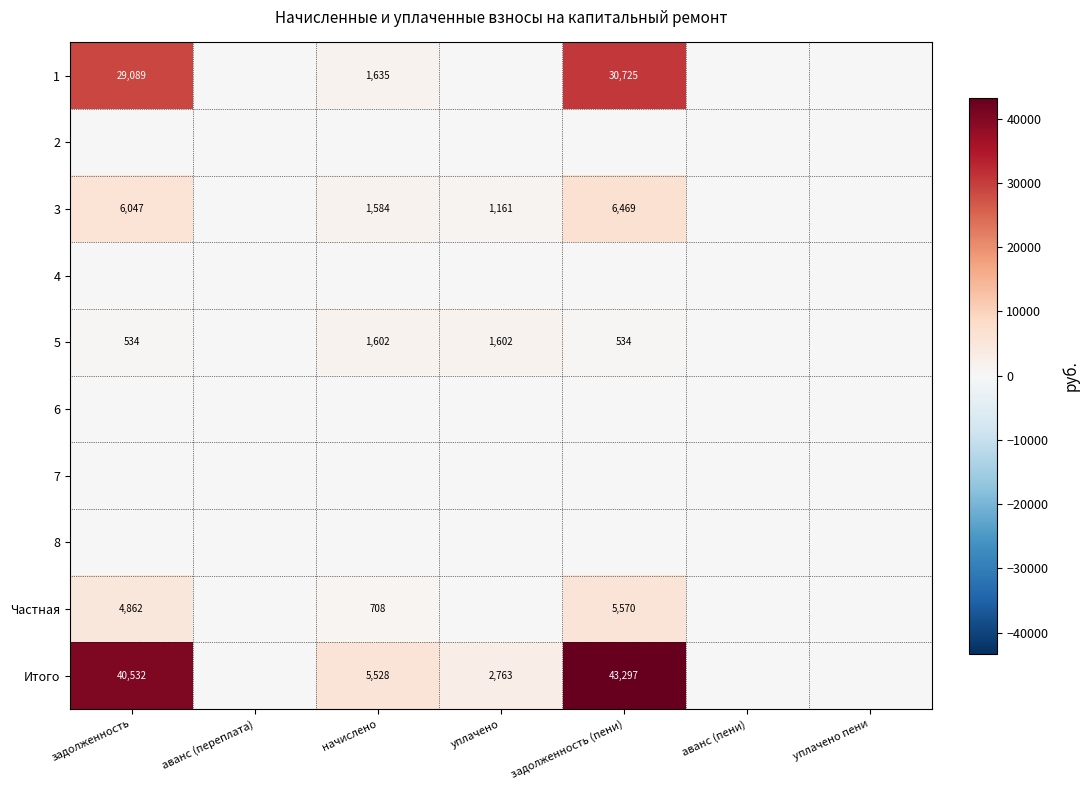

What is the difference between the Частная values at начислено and задолженность (пени)?

4862